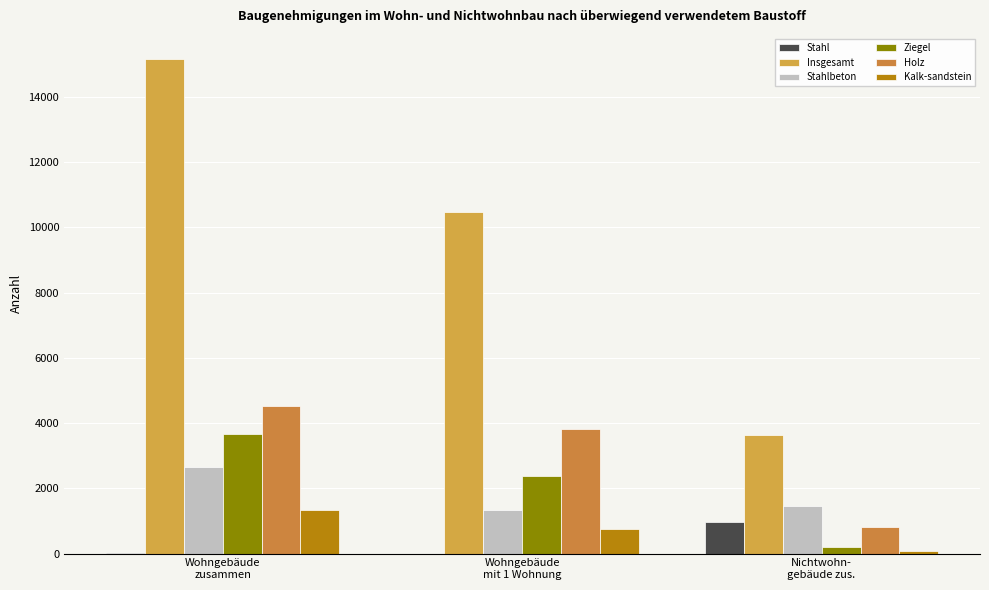

Which series has the largest total across all categories?

Insgesamt